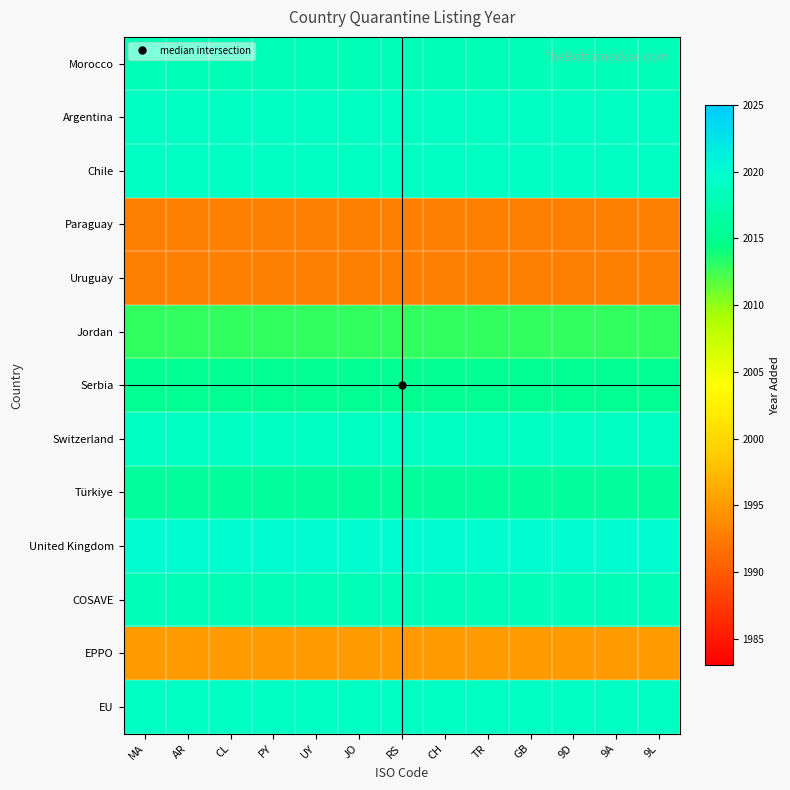

What is the minimum value shown in the chart?

1993